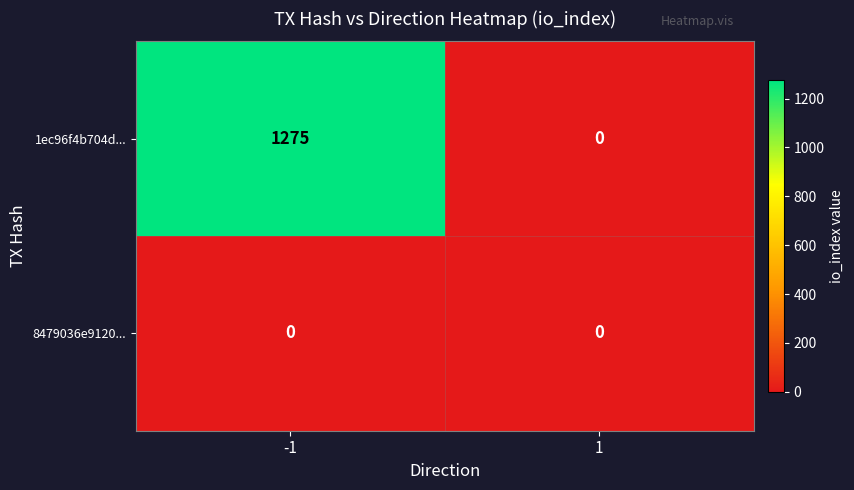

Rank the categories by 1ec96f4b704d... value from highest to lowest.

-1, 1